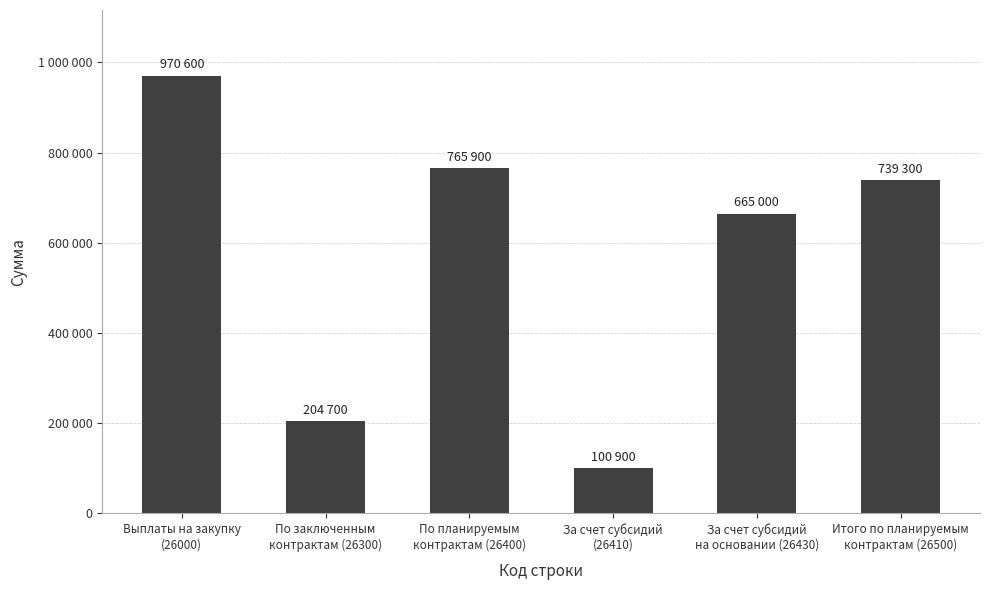

What is the average value?

574400